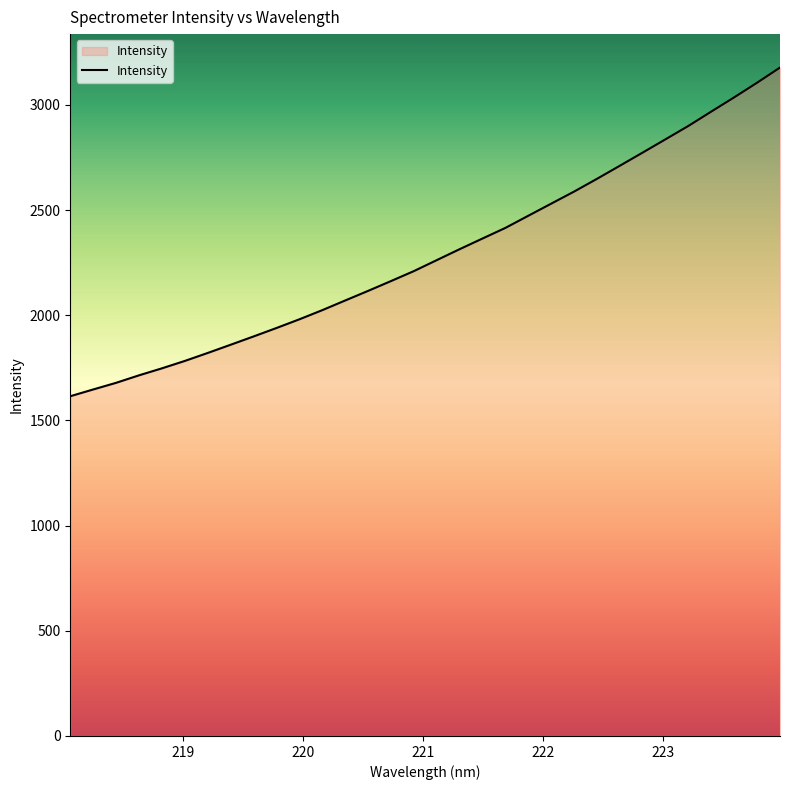

Does the chart have visible grid lines?

No